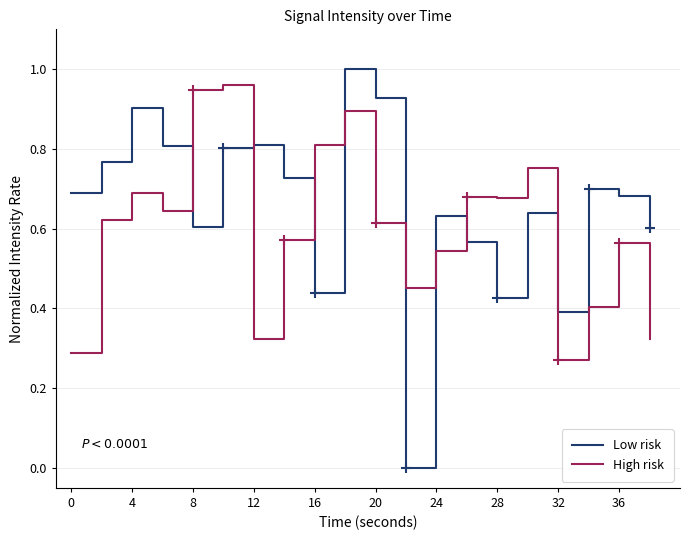

What is the average value of the Low risk series?

0.7